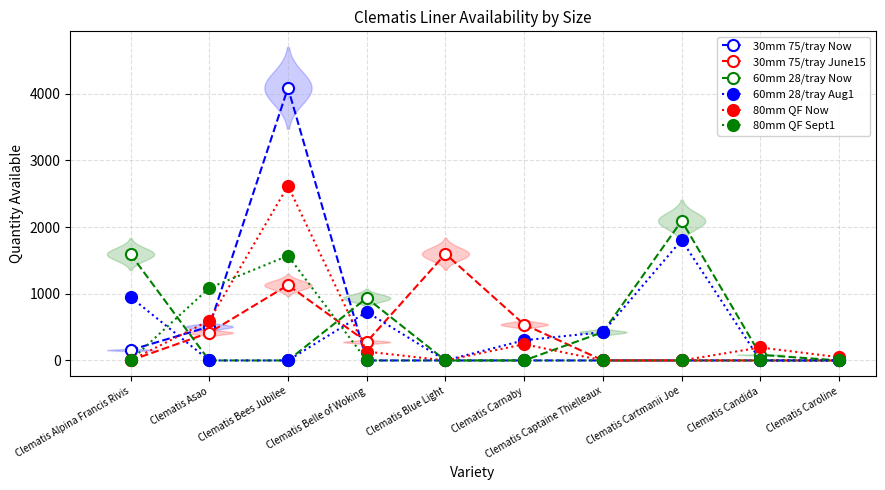

True or false: 80mm QF Now has more than 1 points higher than both neighbors.

True